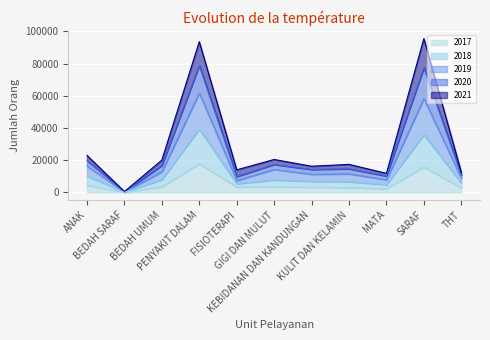

The value of 2019 at GIGI DAN MULUT is 17292. True or false?

True